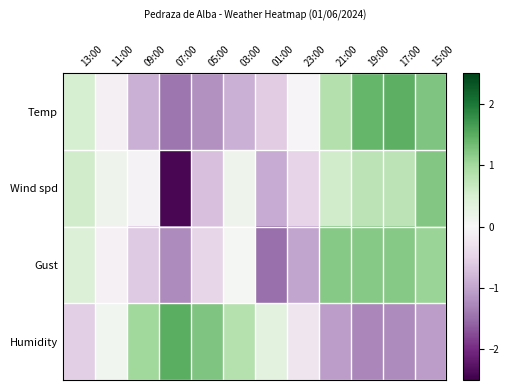

Rank the series at 07:00 from lowest to highest value.

Wind spd, Temp, Gust, Humidity